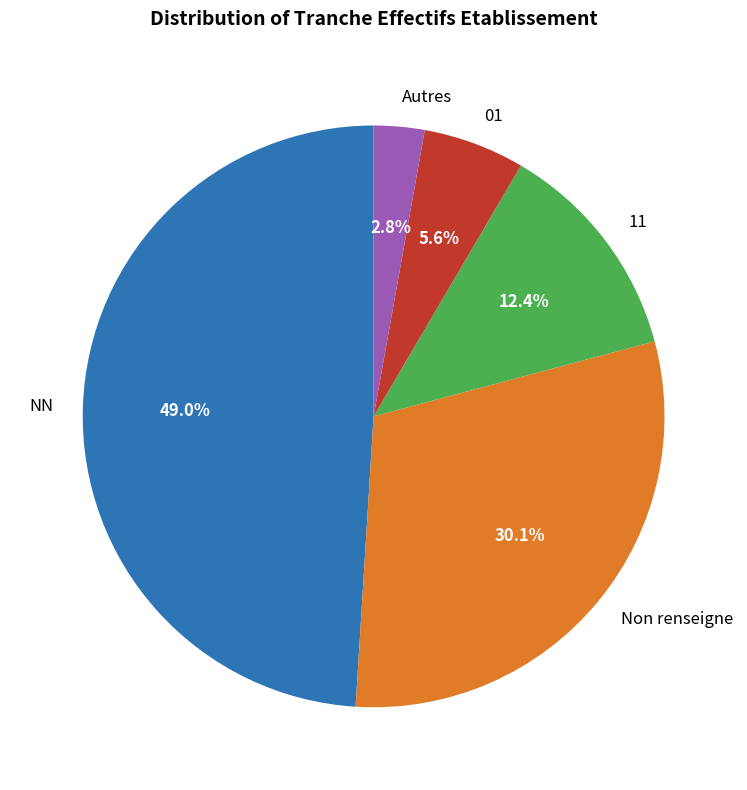

Is 11 the majority of the pie?

No